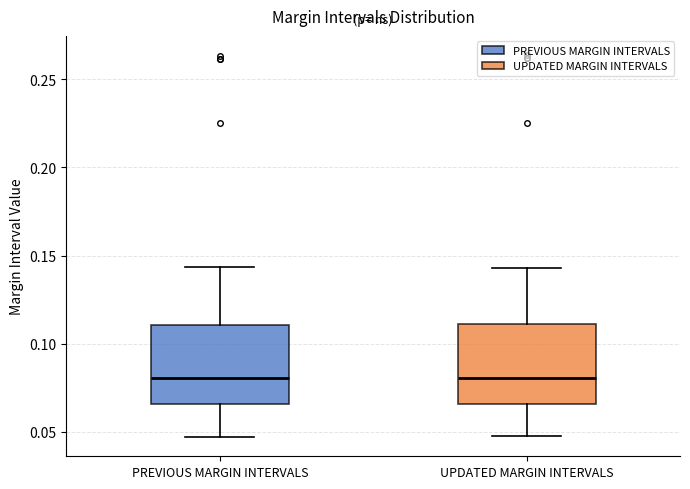

Reading left to right, read every box against the y-axis: the position of its median line, the range the box covers, and the ends of its whiskers. The values are not printed on the chart, so give them approximately, as read against the axis.

PREVIOUS MARGIN INTERVALS: median 0.080, box 0.065 to 0.110, whiskers 0.045 to 0.145
UPDATED MARGIN INTERVALS: median 0.080, box 0.065 to 0.110, whiskers 0.045 to 0.145